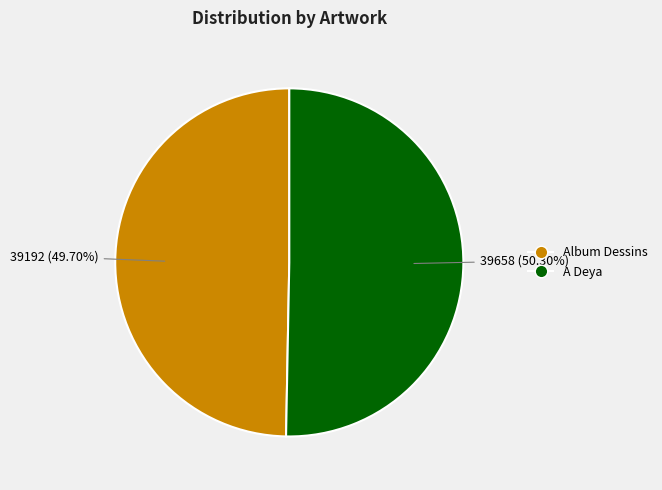

Between A Deya and Album Dessins, which is larger?

A Deya